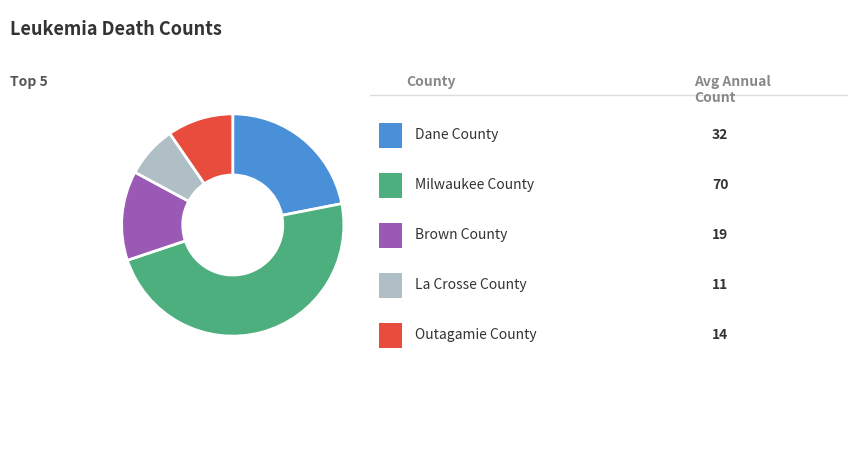

Is there a majority slice in this chart?

No